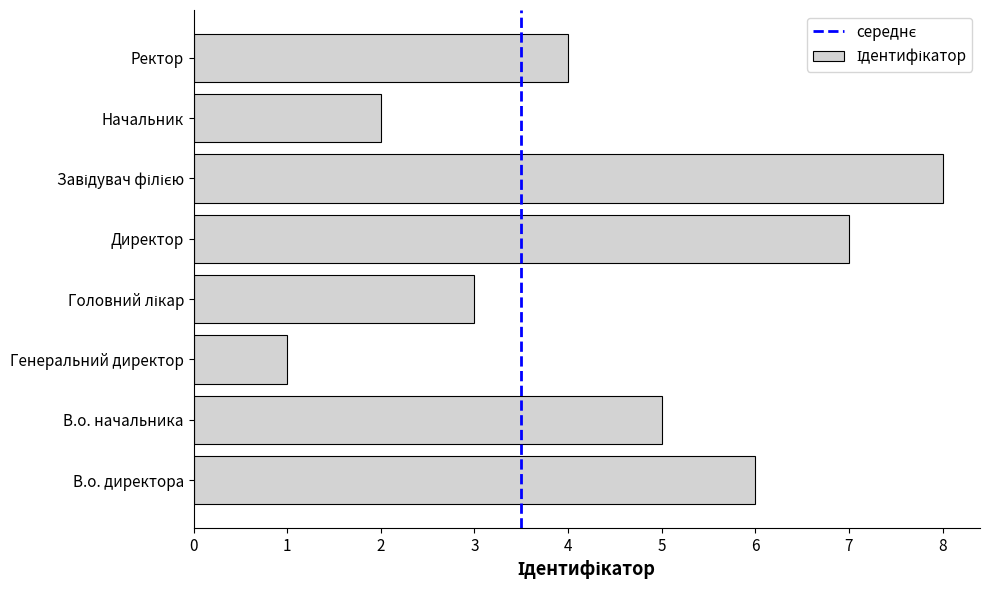

Reading bottom to top, transcribe all the data shown in this chart.

6	5	1	3	7	8	2	4